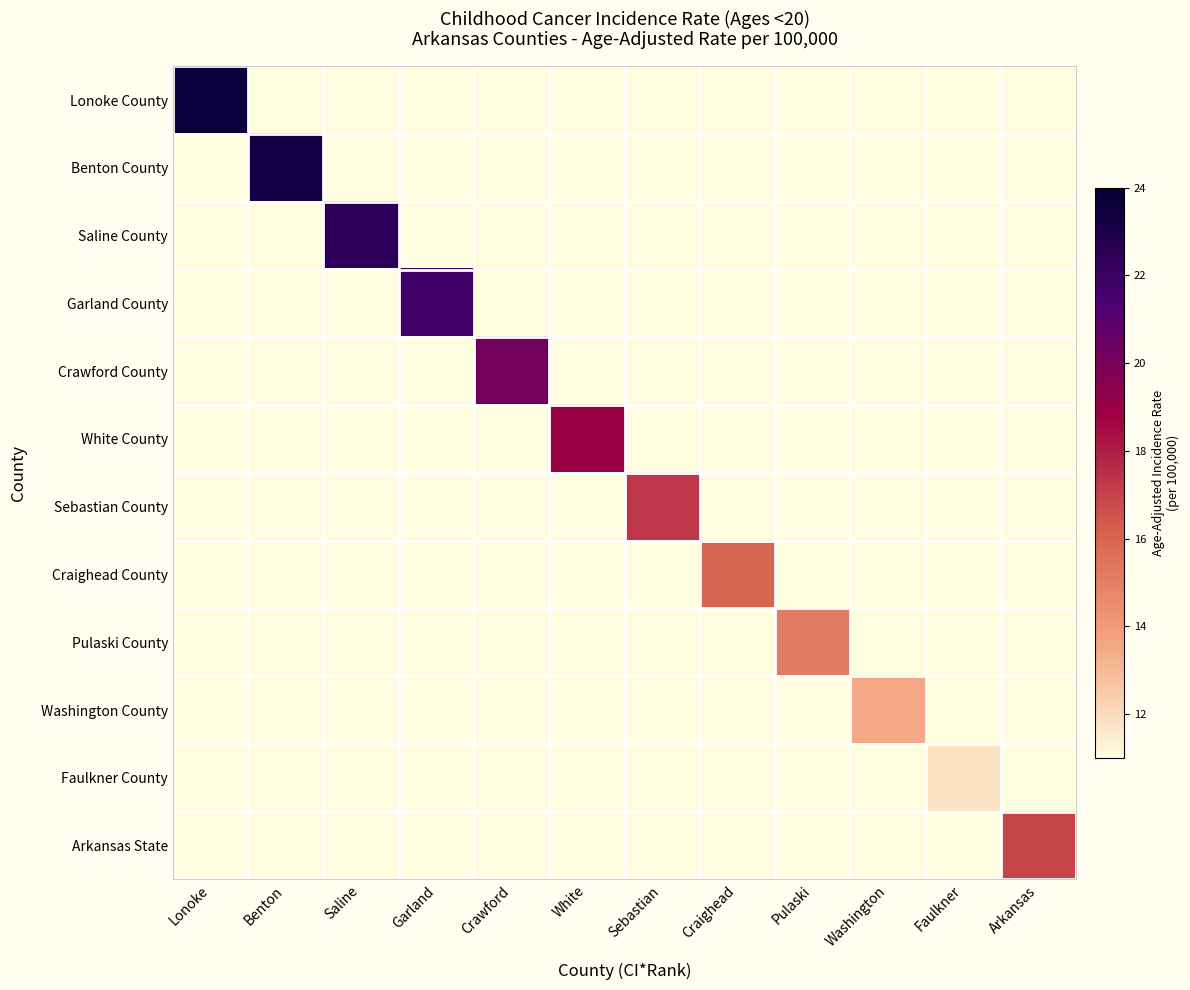

Is it true that Lonoke County equals 0.0 at Crawford?

True